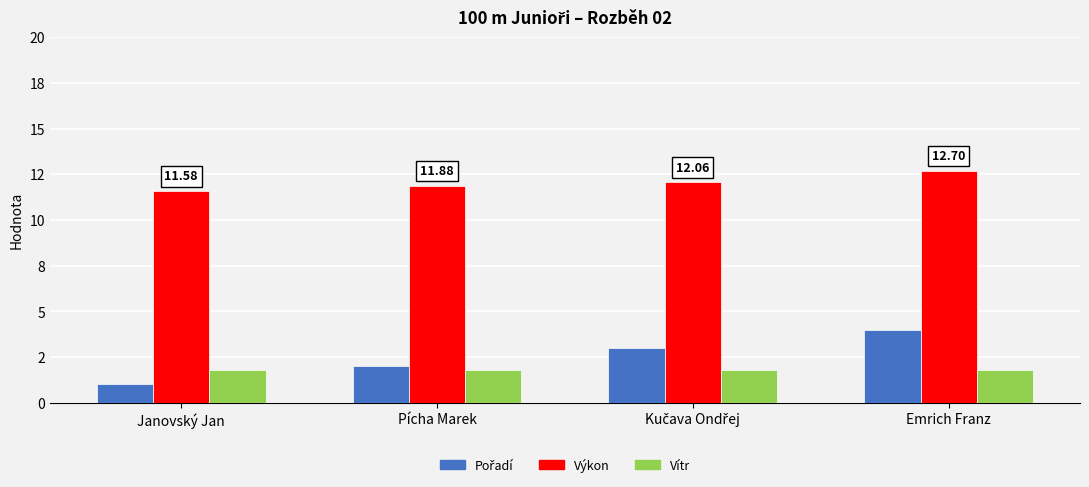

Reading left to right, transcribe all the data shown in this chart.

Pořadí: Janovský Jan=1.0	Pícha Marek=2.0	Kučava Ondřej=3.0	Emrich Franz=4.0
Výkon: Janovský Jan=11.6	Pícha Marek=11.9	Kučava Ondřej=12.1	Emrich Franz=12.7
Vítr: Janovský Jan=1.8	Pícha Marek=1.8	Kučava Ondřej=1.8	Emrich Franz=1.8